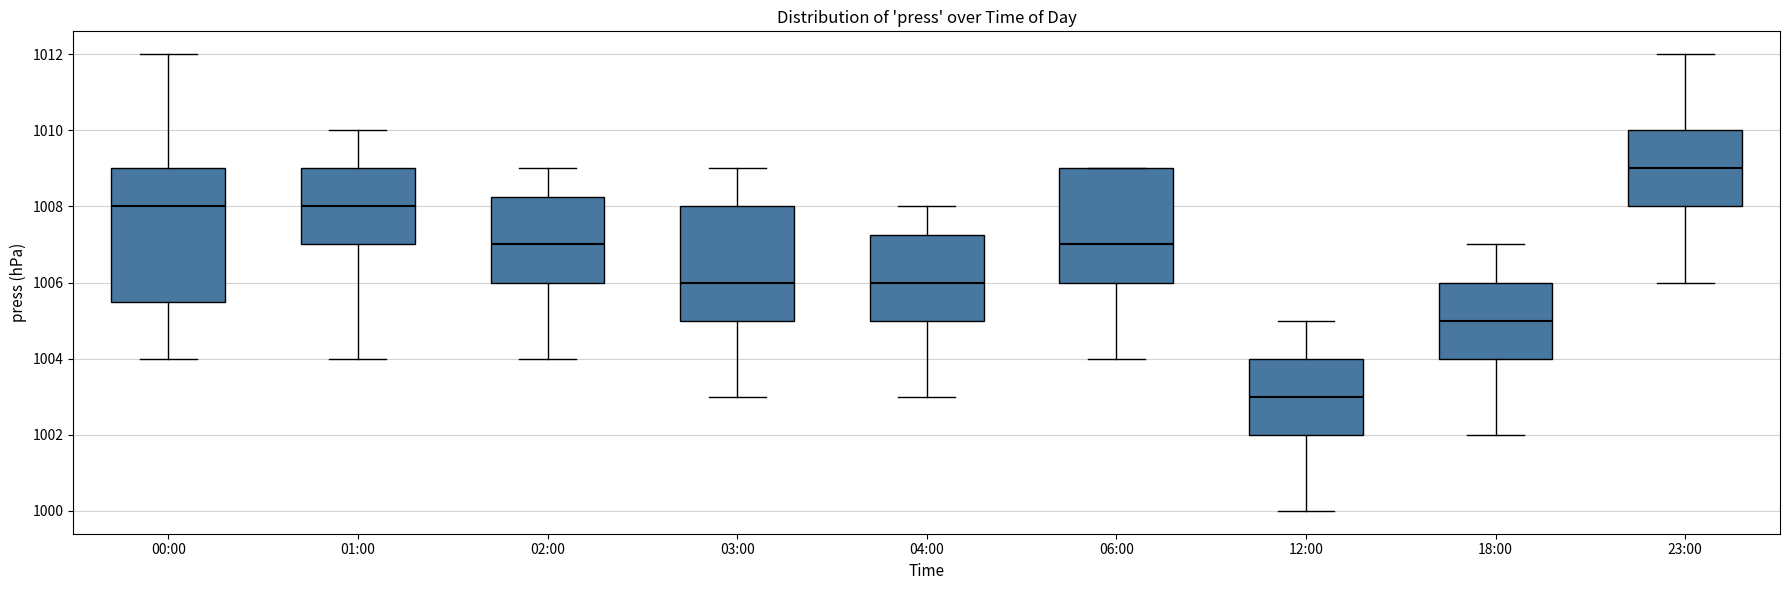

Which box is the tallest, from its lower edge to its upper edge?

00:00